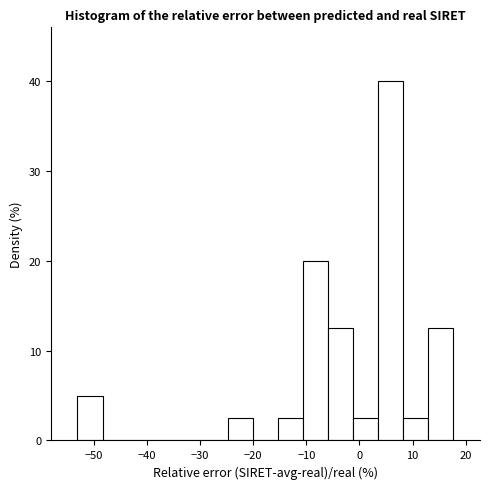

Reading left to right, transcribe this chart: for each bar, give the range it covers on the x-axis and its height. Neither the bar edges nor the heights are printed on the chart, so give them approximately, as read against the axes.

-53 to -48: 5
-48 to -44: 0
-44 to -39: 0
-39 to -34: 0
-34 to -29: 0
-29 to -25: 0
-25 to -20: 3
-20 to -15: 0
-15 to -11: 3
-11 to -6: 20
-6 to -1: 13
-1 to 4: 3
4 to 8: 40
8 to 13: 3
13 to 18: 13